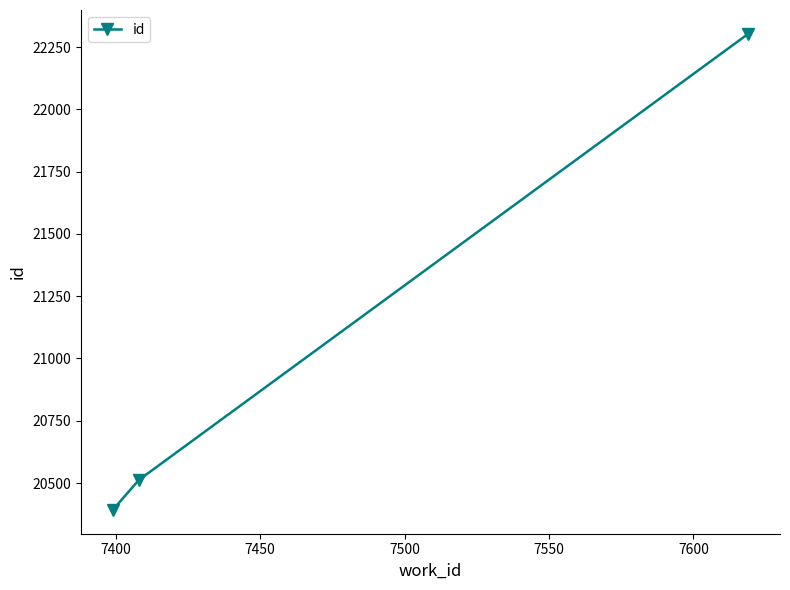

What is the greatest value displayed?

22303